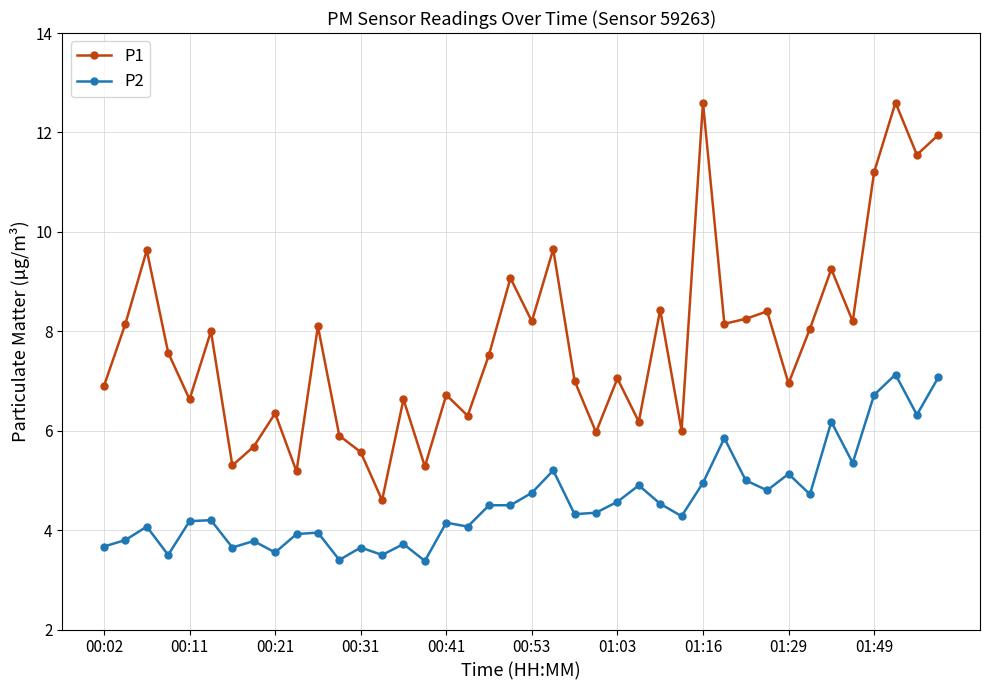

True or false: P2 and P1 cross at least once.

False